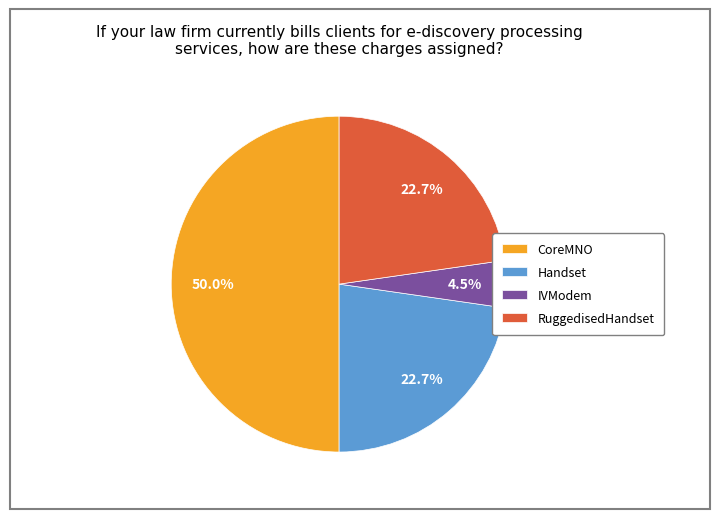

What is the smallest slice in the pie chart?

IVModem